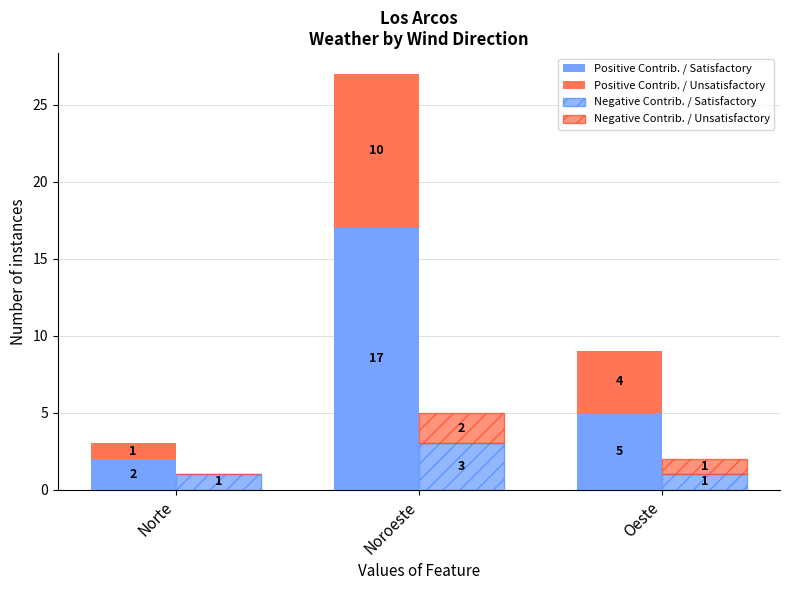

Rank the categories by Positive Contrib. / Unsatisfactory value from lowest to highest.

Norte, Oeste, Noroeste